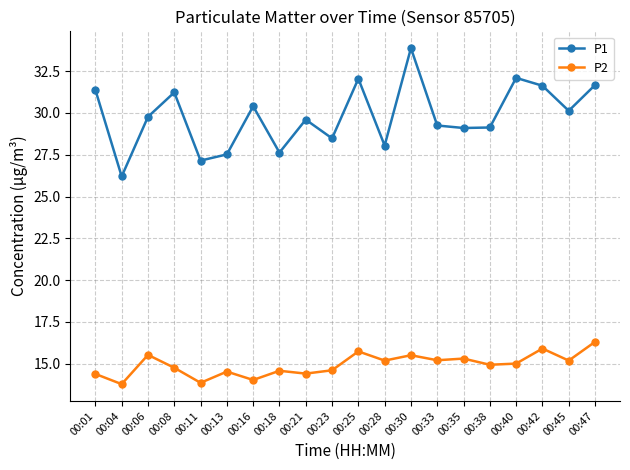

Does the chart have visible grid lines?

Yes